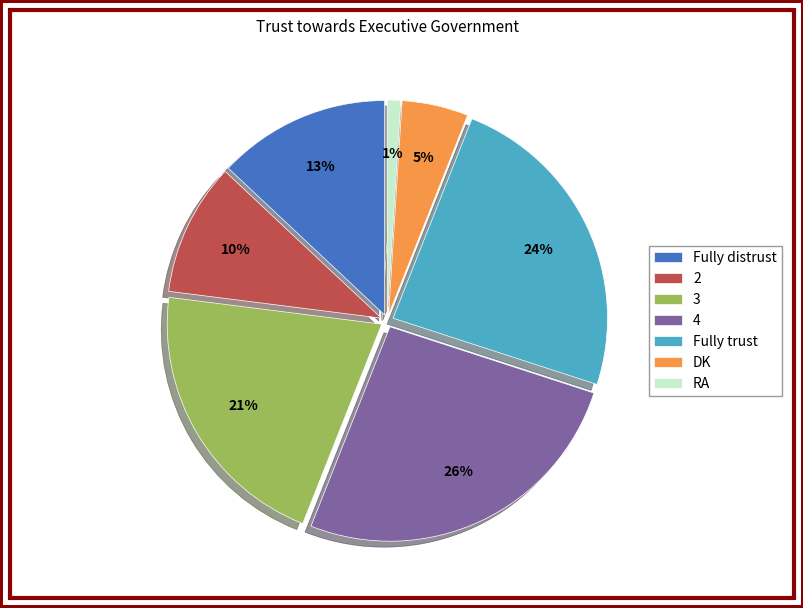

Between DK and 2, which is larger?

2